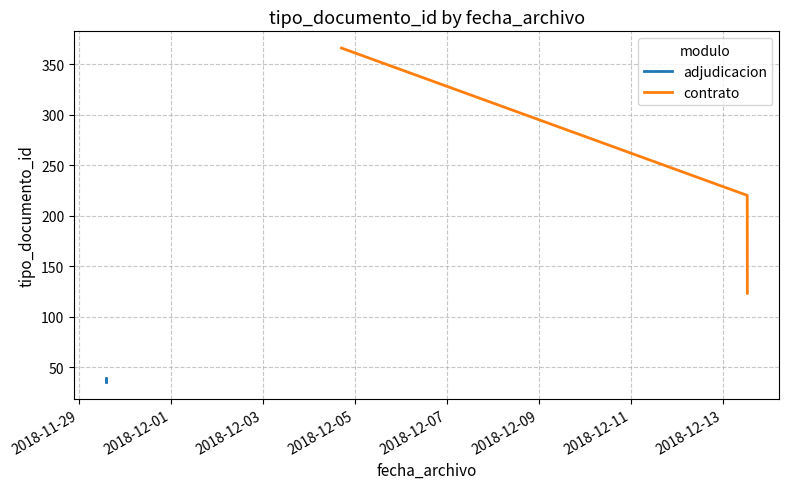

Does the chart have visible grid lines?

Yes